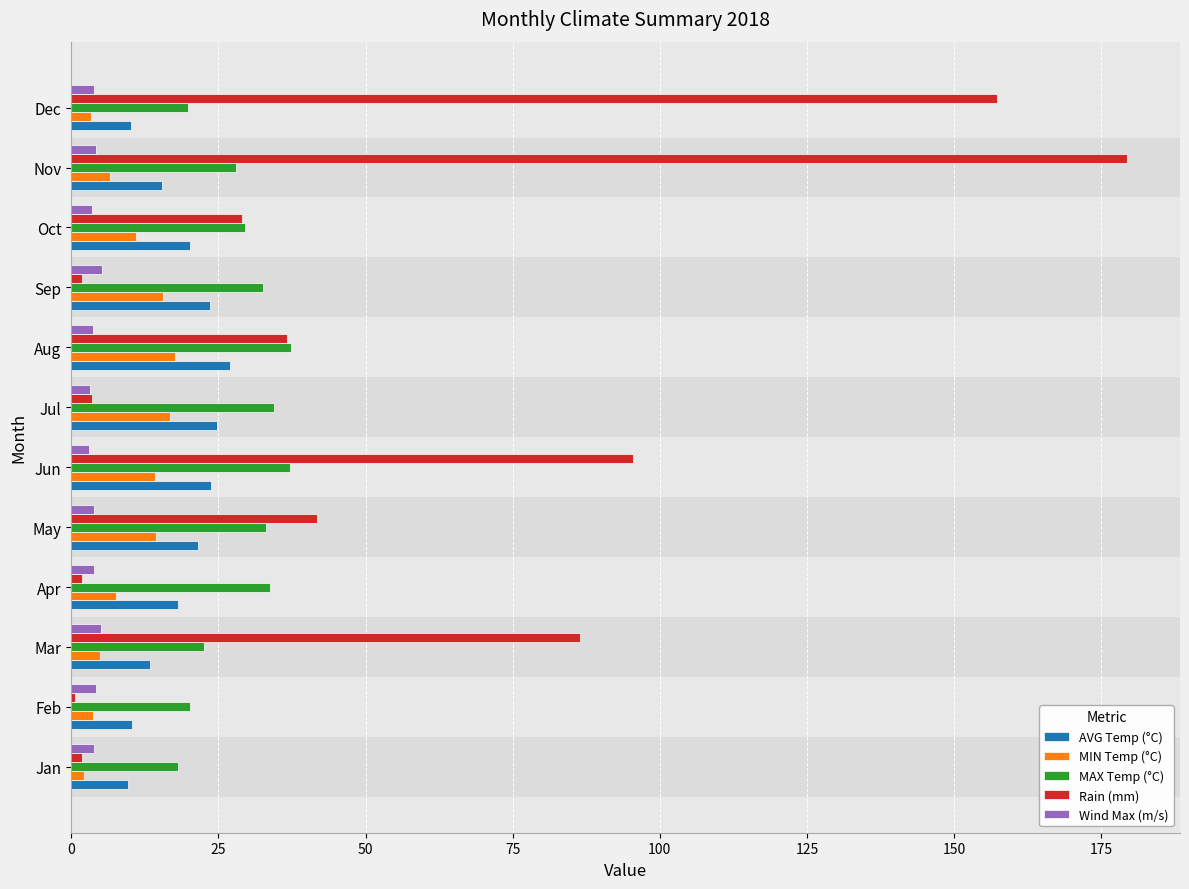

Which series has the largest range (max minus min)?

Rain (mm)